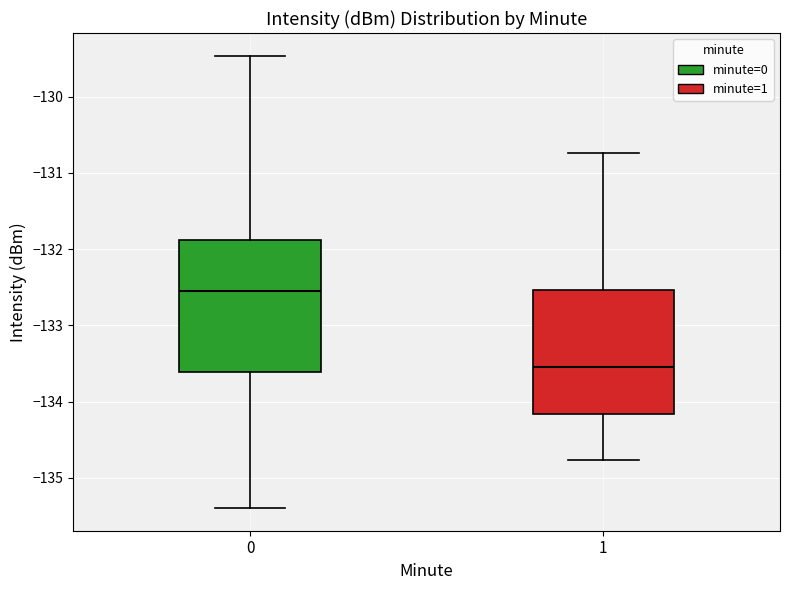

Reading left to right, read every box against the y-axis: the position of its median line, the range the box covers, and the ends of its whiskers. The values are not printed on the chart, so give them approximately, as read against the axis.

0: median -132.6, box -133.6 to -131.9, whiskers -135.4 to -129.5
1: median -133.5, box -134.2 to -132.5, whiskers -134.8 to -130.7